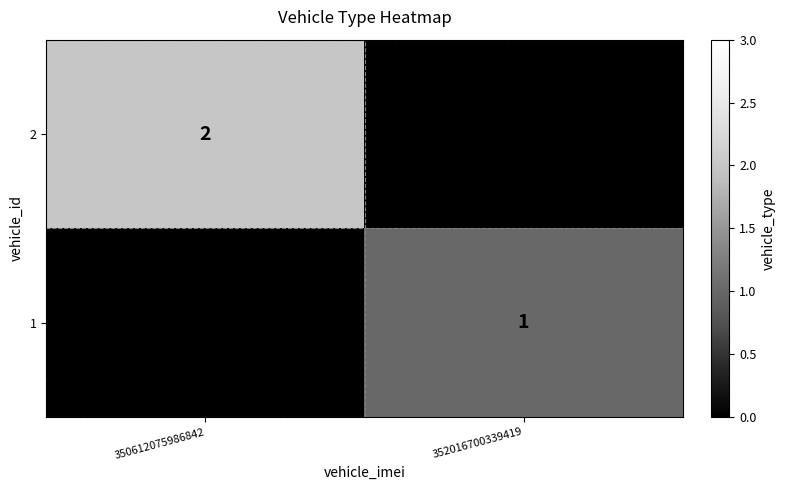

The 2 series shows 3 at 350612075986842. True or false?

False